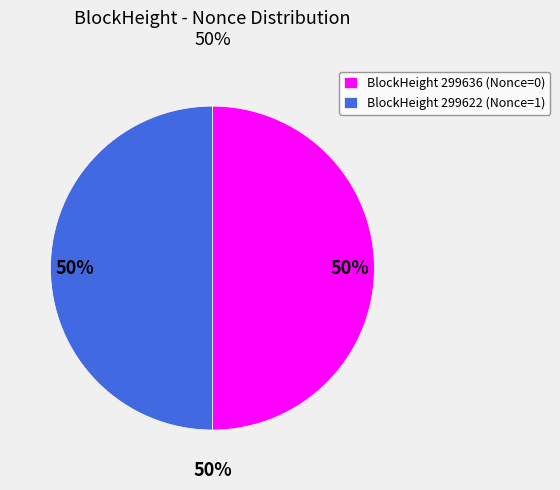

What is the largest slice in the pie chart?

299622